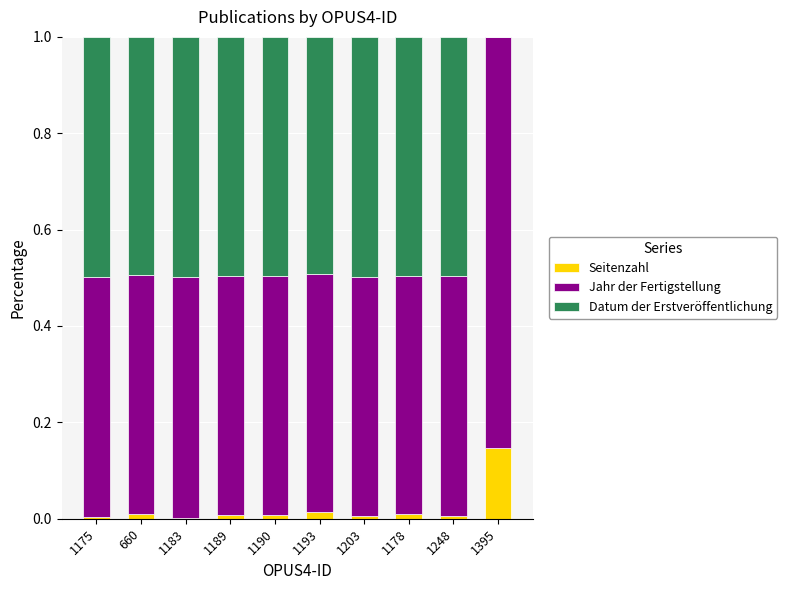

Is it true that Seitenzahl equals 0.0 at 1178?

True